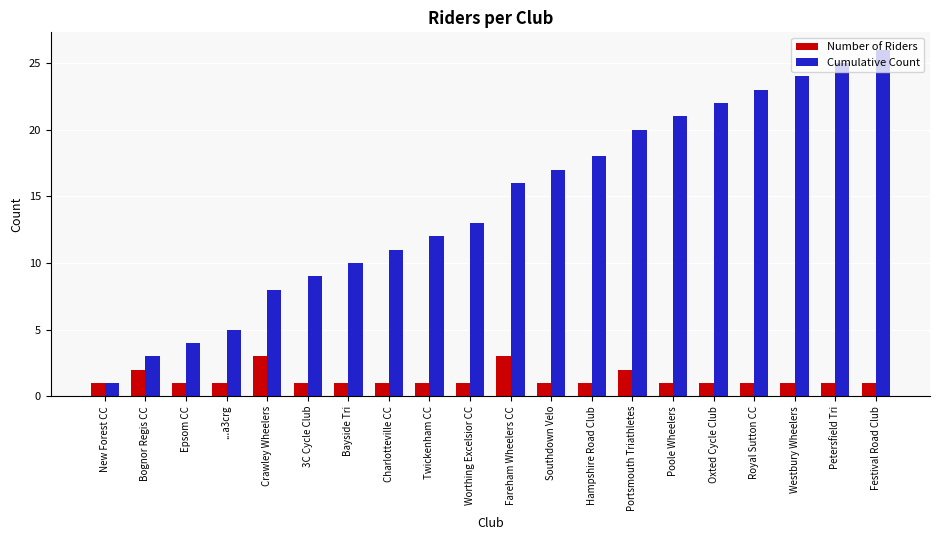

List the series in order of their peak value, lowest first.

Number of Riders, Cumulative Count